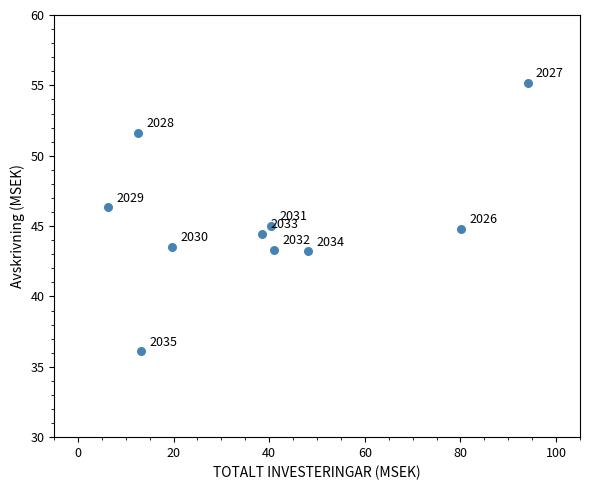

What Y value in the scatter plot is closest to 45?

45.0